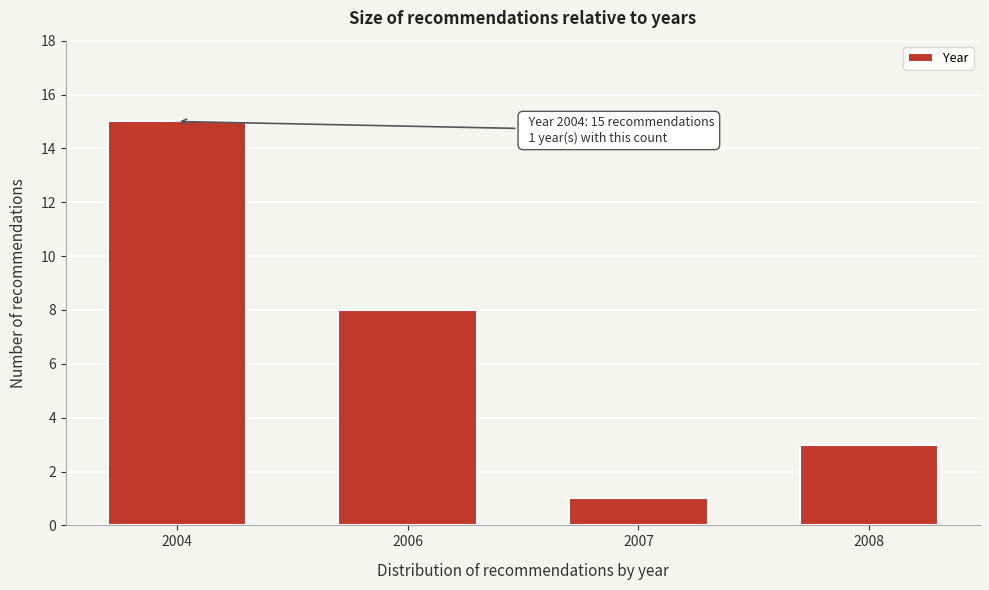

Reading right to left, extract all data points from this chart.

2008=3	2007=1	2006=8	2004=15